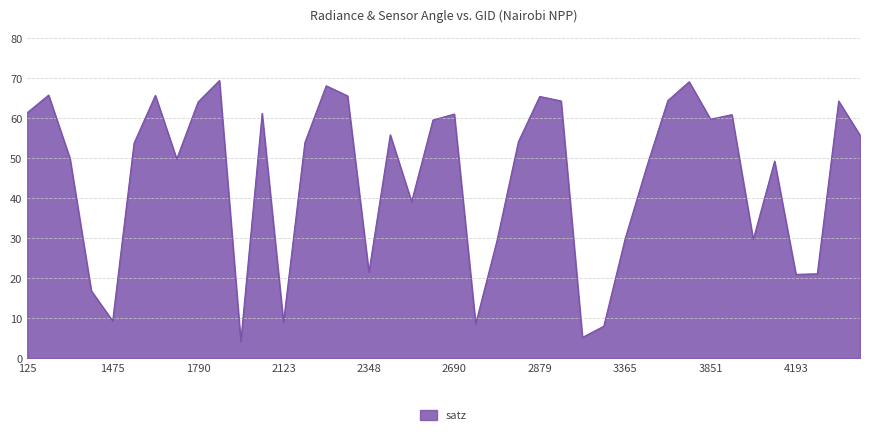

What is the minimum value shown in the chart?

4.2